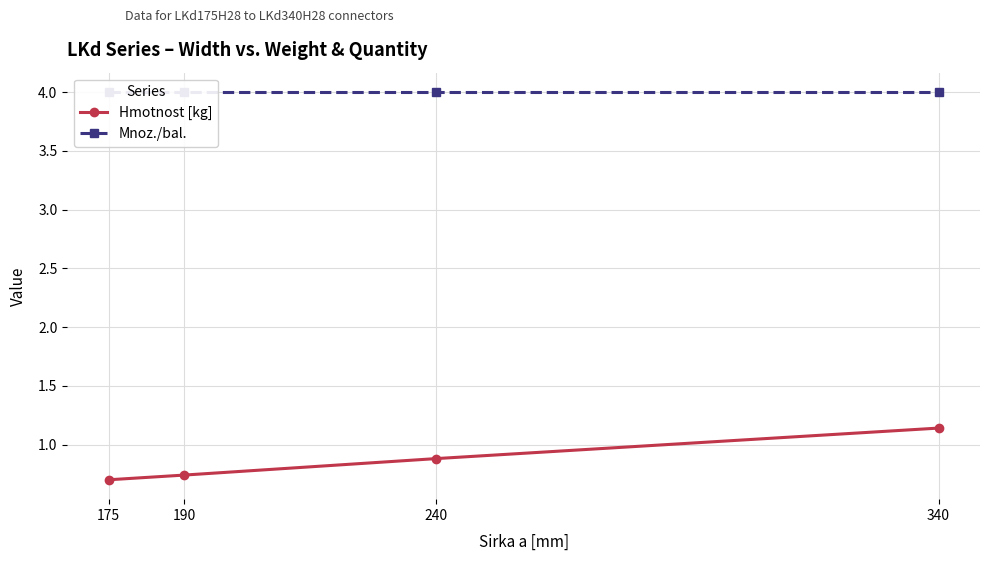

List the labels in order of Mnoz./bal. value, smallest first.

175, 190, 240, 340